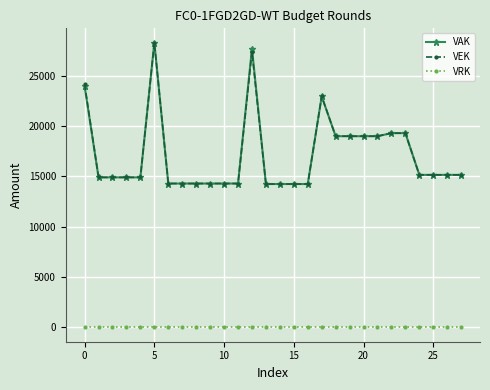

What is the difference between the maximum and minimum values in the VAK series?

14043